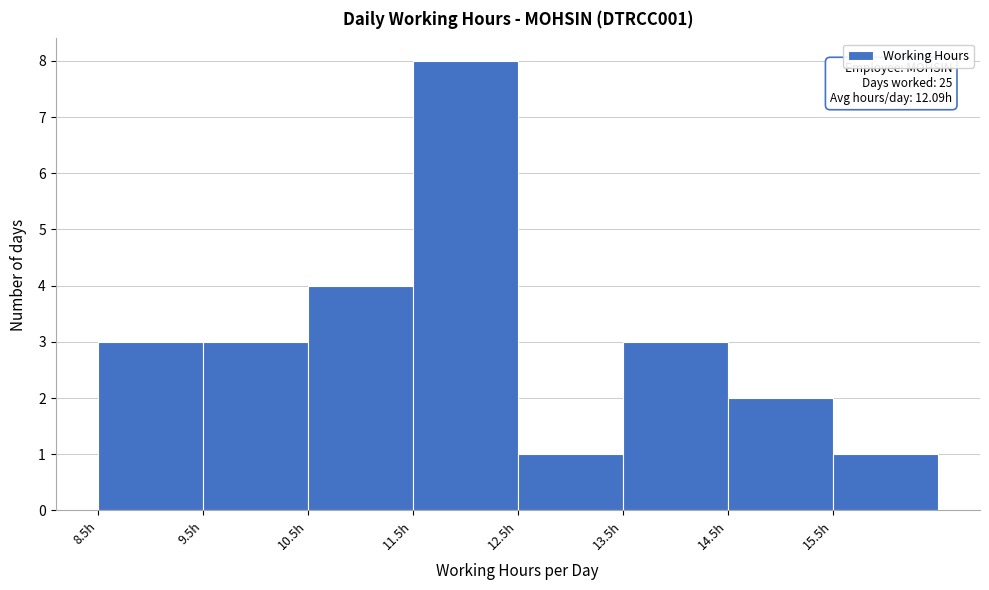

Which range on the x-axis has the tallest bar?

11.5 to 12.5